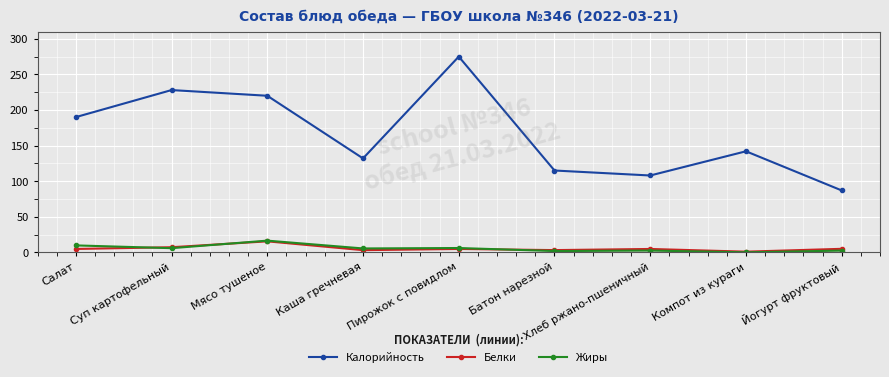

Which series has the widest spread of values?

Калорийность